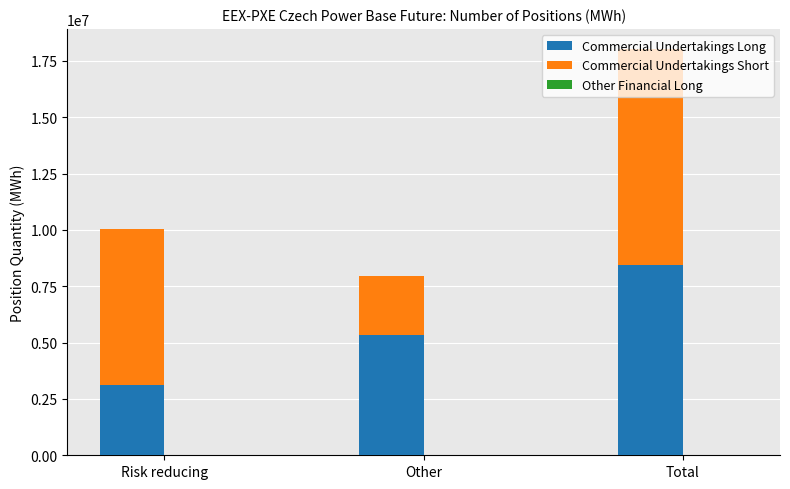

At which label is Commercial Undertakings Long closest to 5784170?

Other